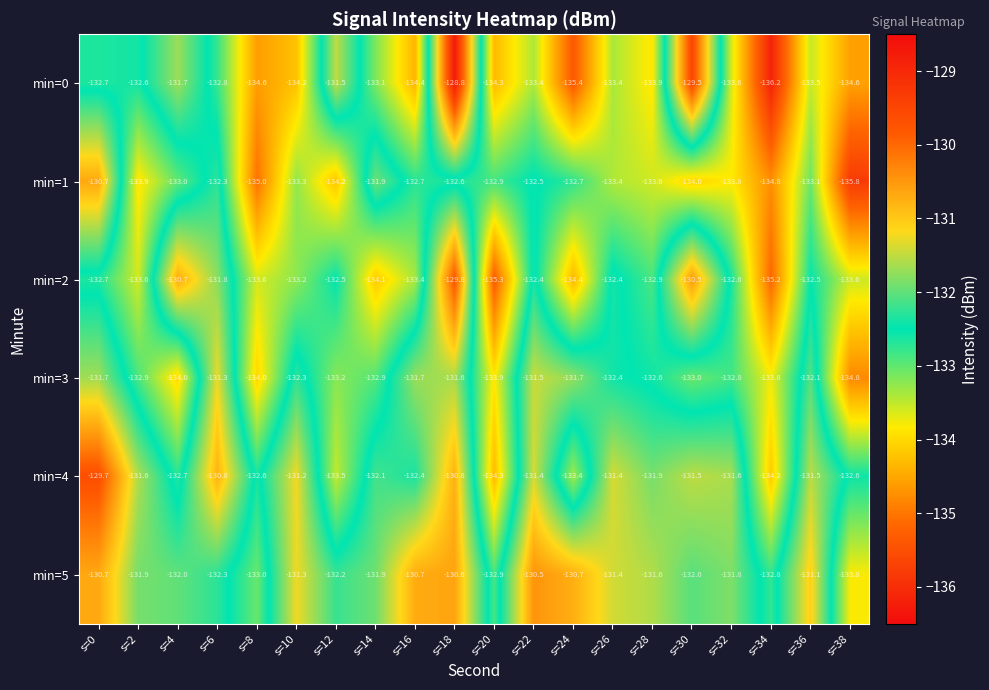

How many distinct data groups are displayed?

6